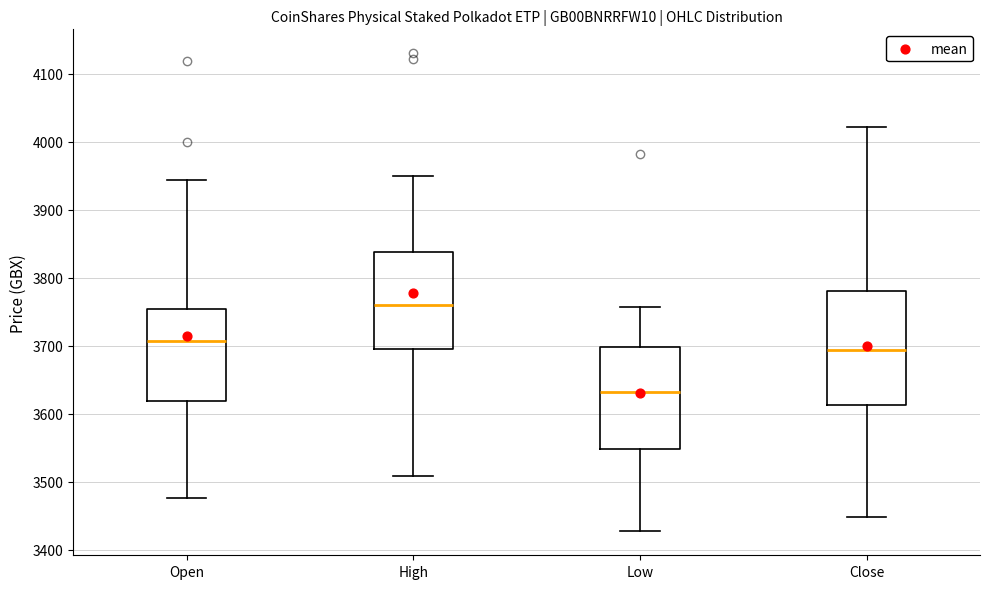

Reading left to right, transcribe this box plot: for each box, give where its median line is, the range the box spans, and where its two whiskers end, as read against the y-axis. The values are not printed on the chart, so give them approximately, as read against the axis.

Open: median 3710, box 3620 to 3750, whiskers 3480 to 3940
High: median 3760, box 3690 to 3840, whiskers 3510 to 3950
Low: median 3630, box 3550 to 3700, whiskers 3430 to 3760
Close: median 3690, box 3610 to 3780, whiskers 3450 to 4020